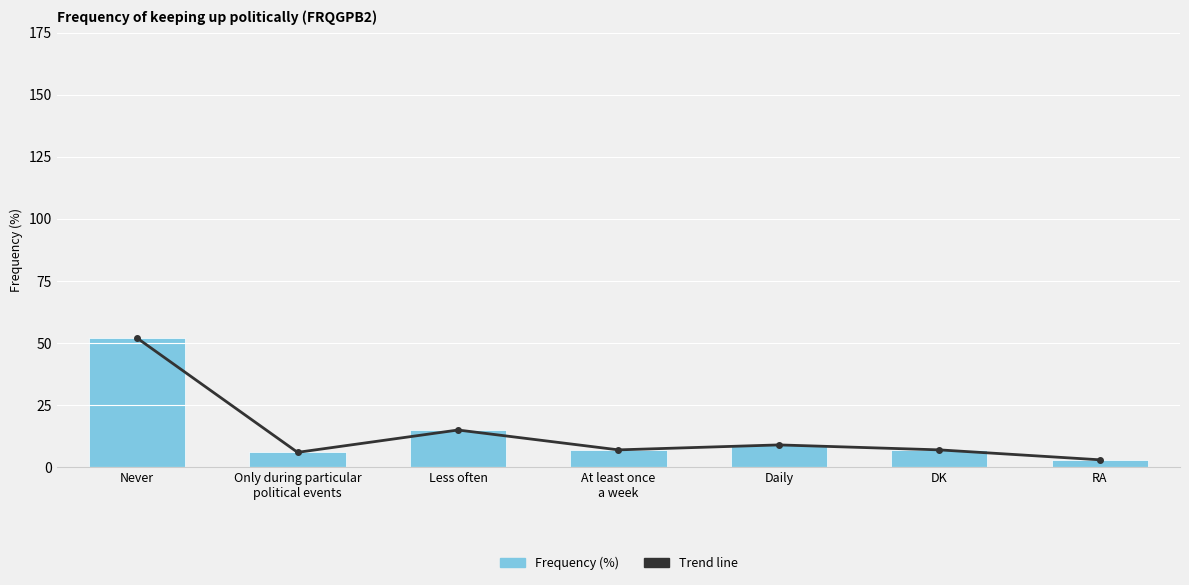

What is the difference between the maximum and minimum values in the Frequency (%) series?

49